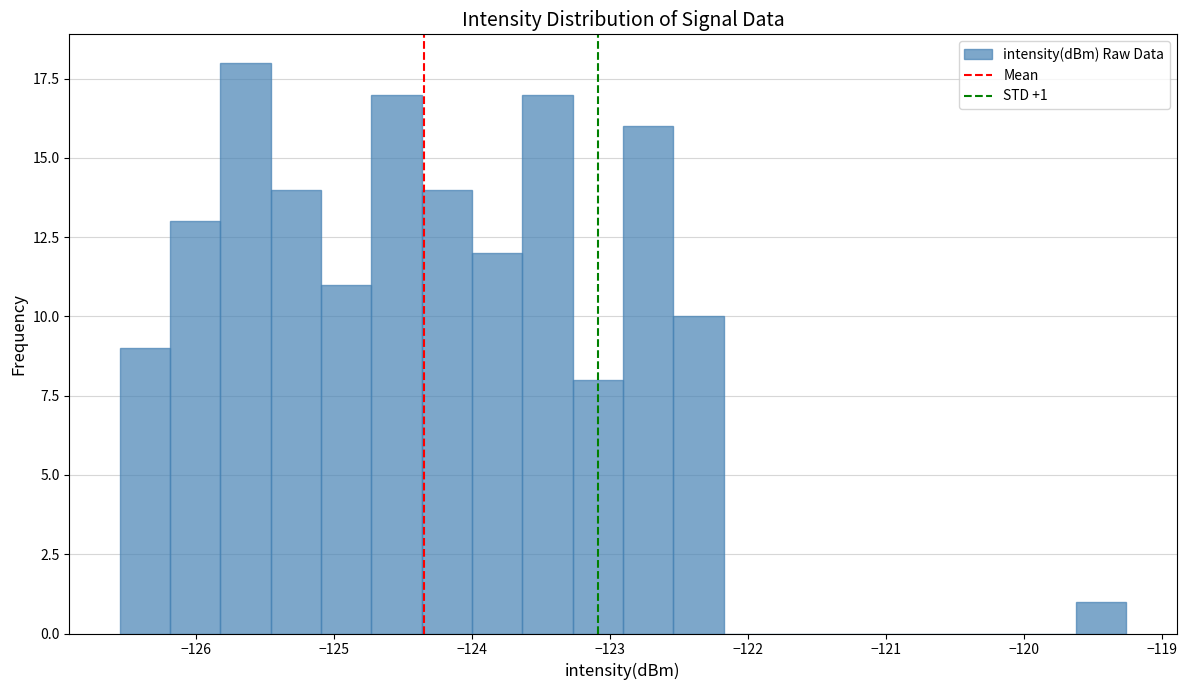

Around what value on the x-axis is the tallest bar? Give the approximate position of its centre, as read against the axis.

-125.6